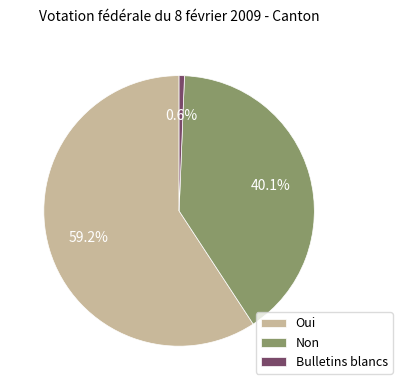

Count the number of slices in the pie.

3